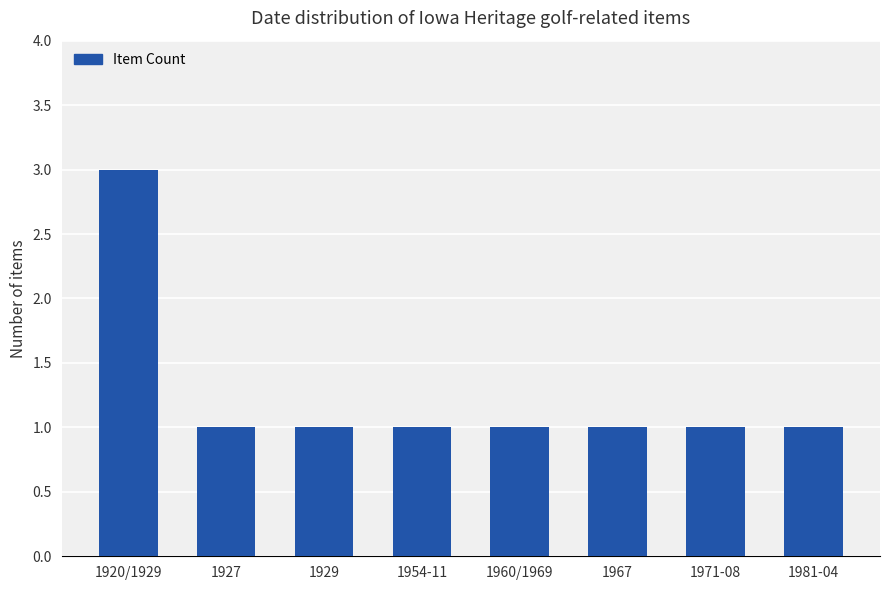

What is the value of the 7th bar from the left?

1